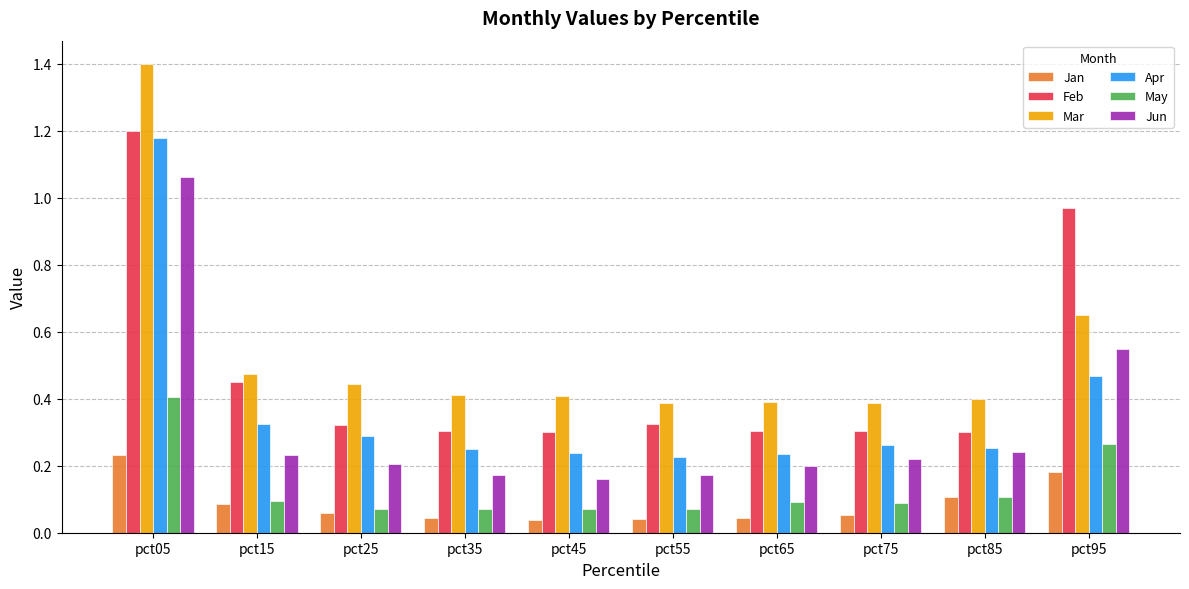

Is the value of Jan at pct25 greater than the value of Feb at pct15?

No